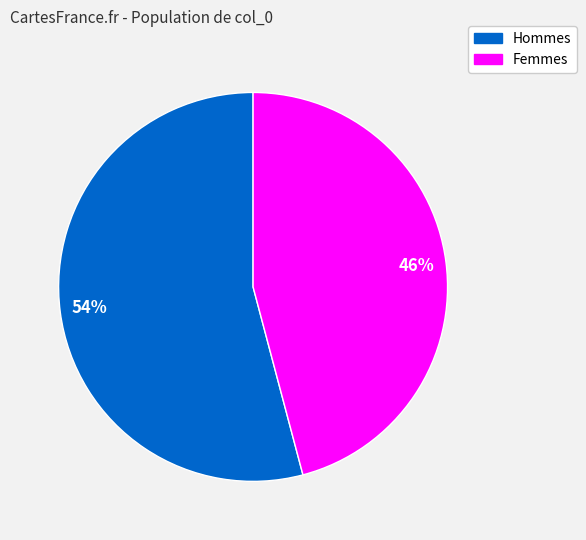

To the nearest percent, what is the difference between the largest and smallest slice percentages?

8%